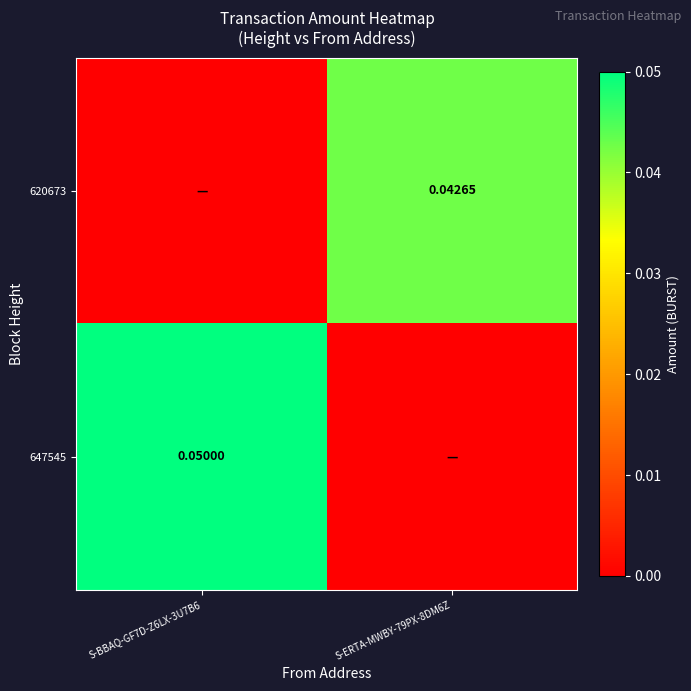

Between S-BBAQ-GF7D-Z6LX-3U7B6 and S-ERTA-MWBY-79PX-8DM6Z, which is larger?

S-ERTA-MWBY-79PX-8DM6Z